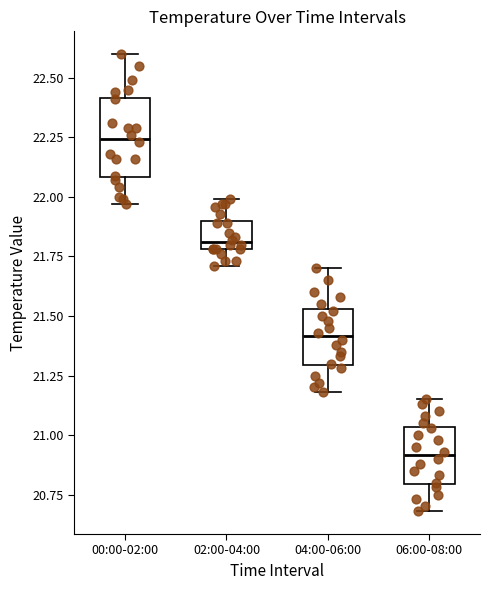

Comparing the boxes themselves (not the whiskers), which one is the tallest?

00:00-02:00